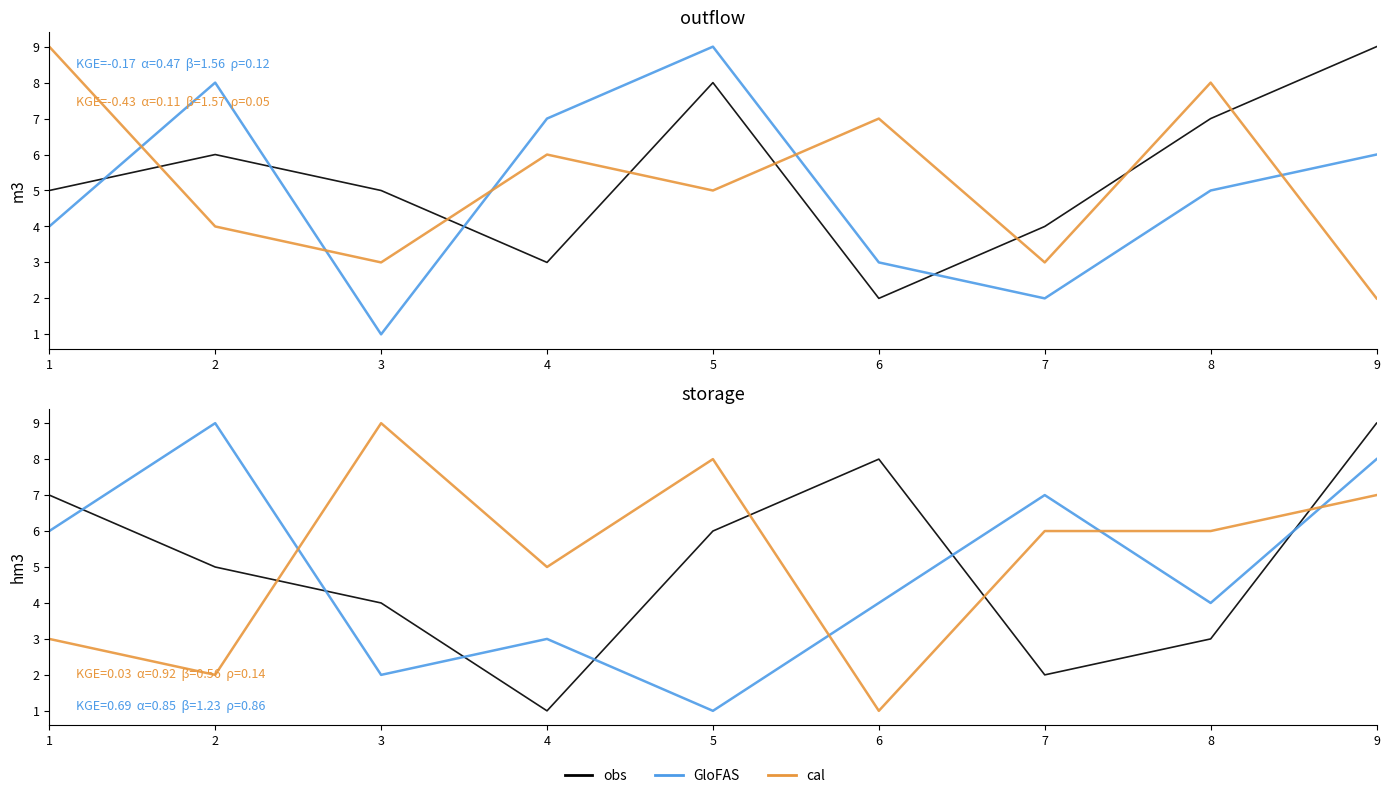

What is the sum of all col_7 values?

47